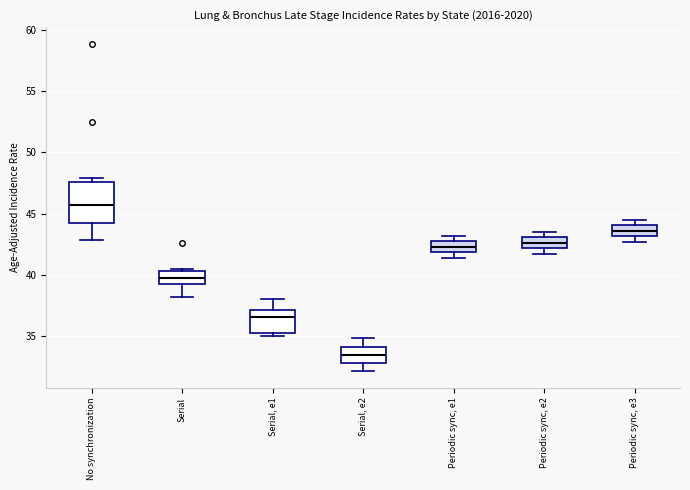

Which box's median line is the lowest?

Serial, e2